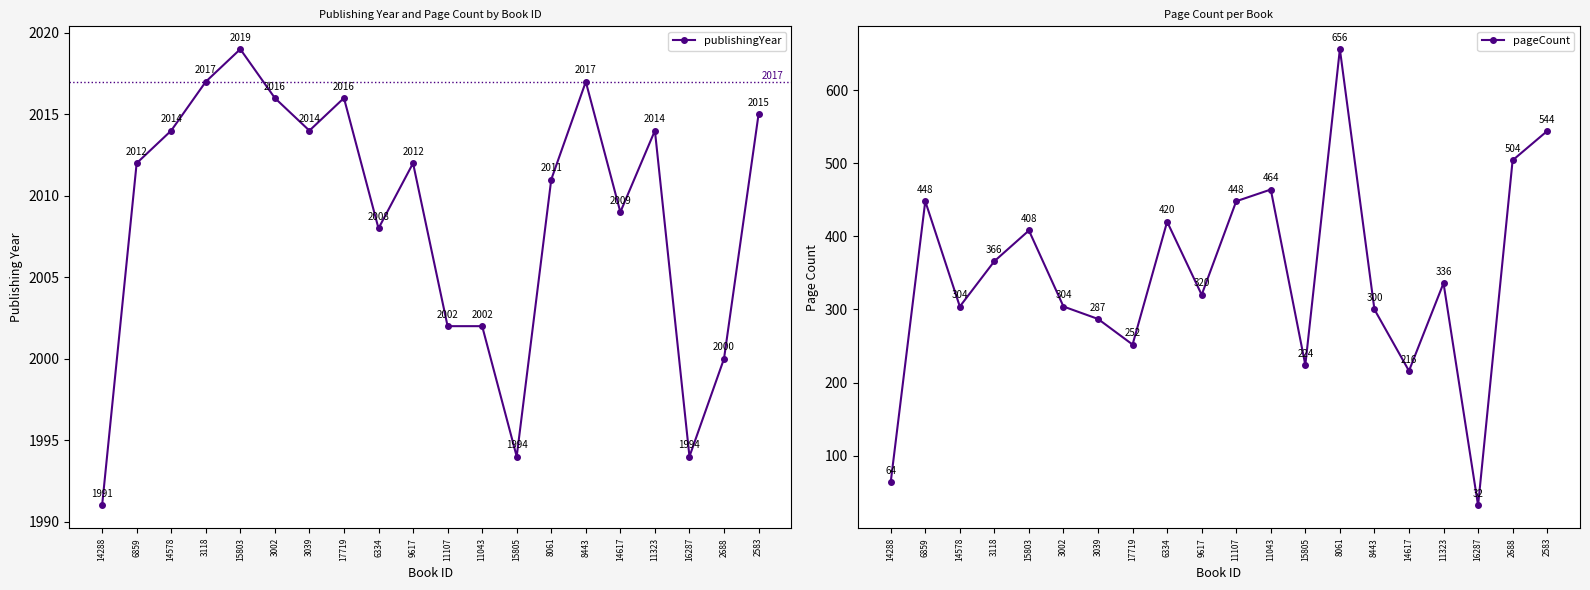

At 16287, list the series in order from largest to smallest.

publishingYear, pageCount